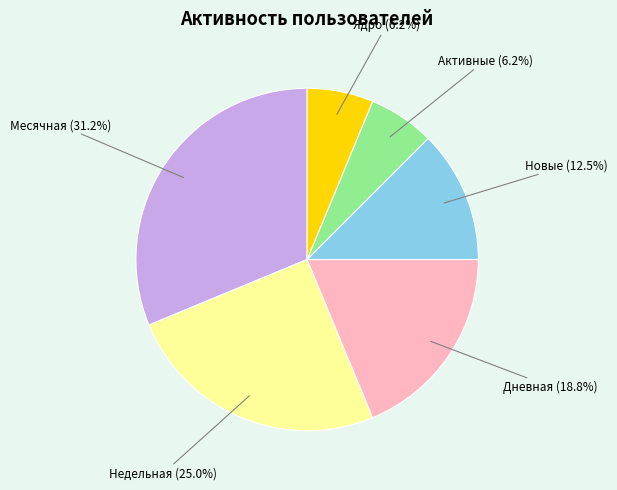

What percentage do Недельная and Новые together represent?

37.5%